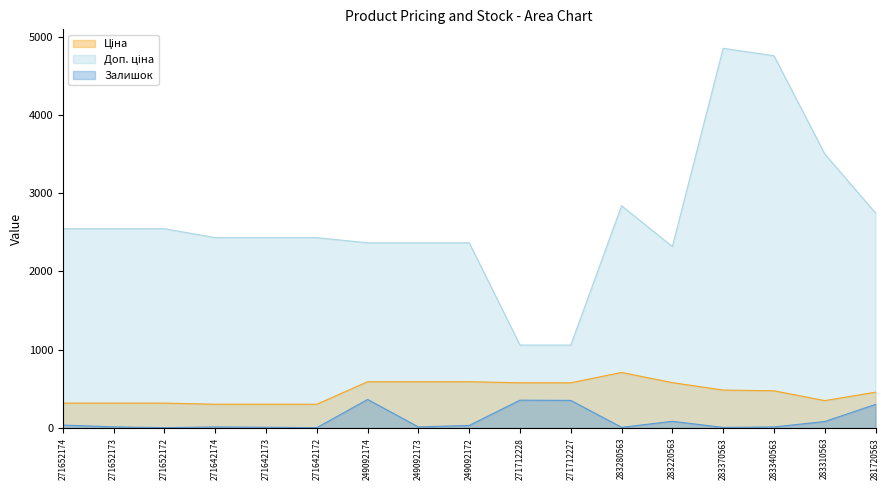

Which series has the largest total across all categories?

Доп. ціна